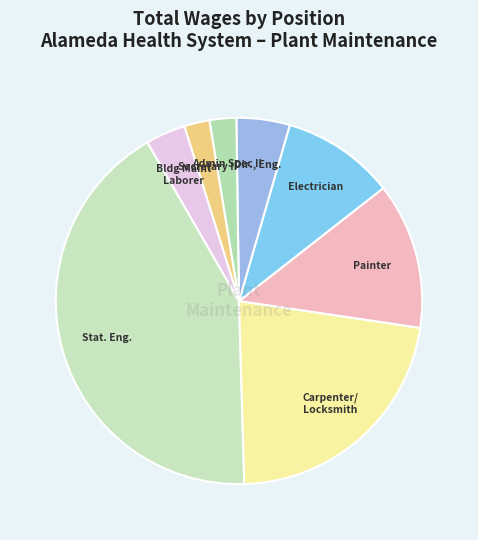

True or false: Secretary II accounts for 2% of the total.

True